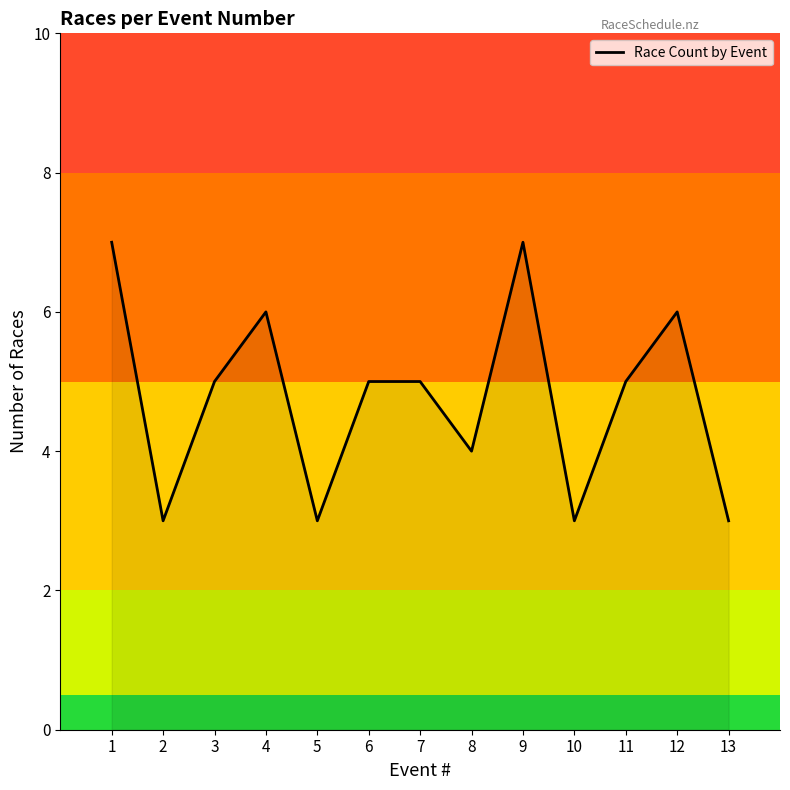

What is the minimum value shown in the chart?

3